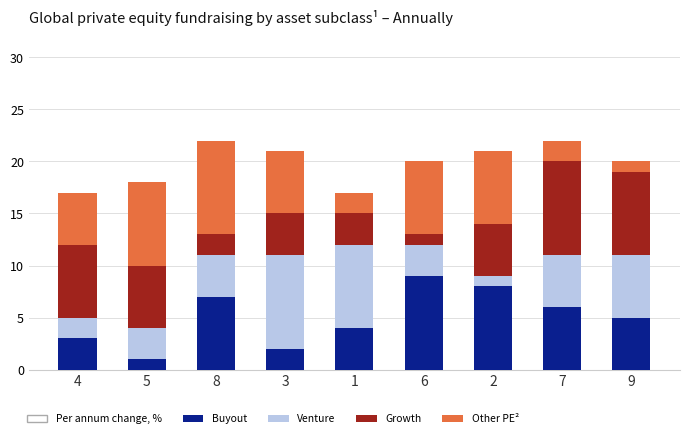

Count the number of categories in the chart.

9